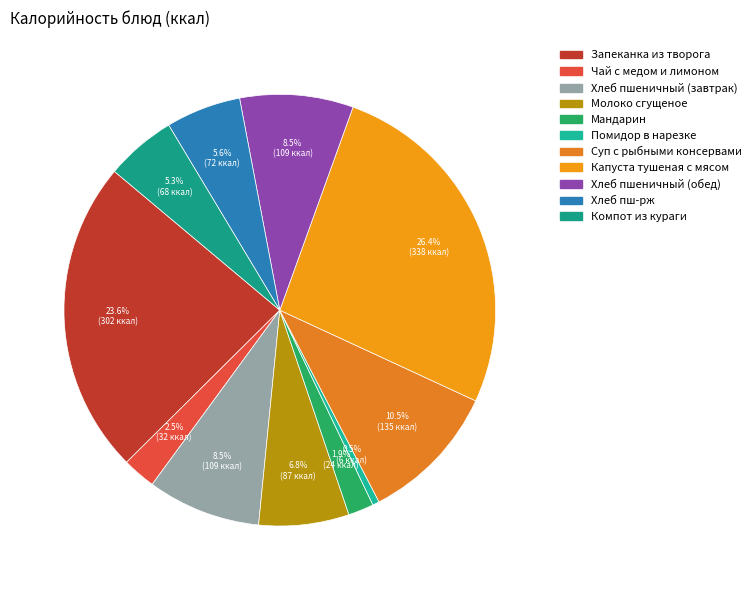

Count the number of slices in the pie.

11